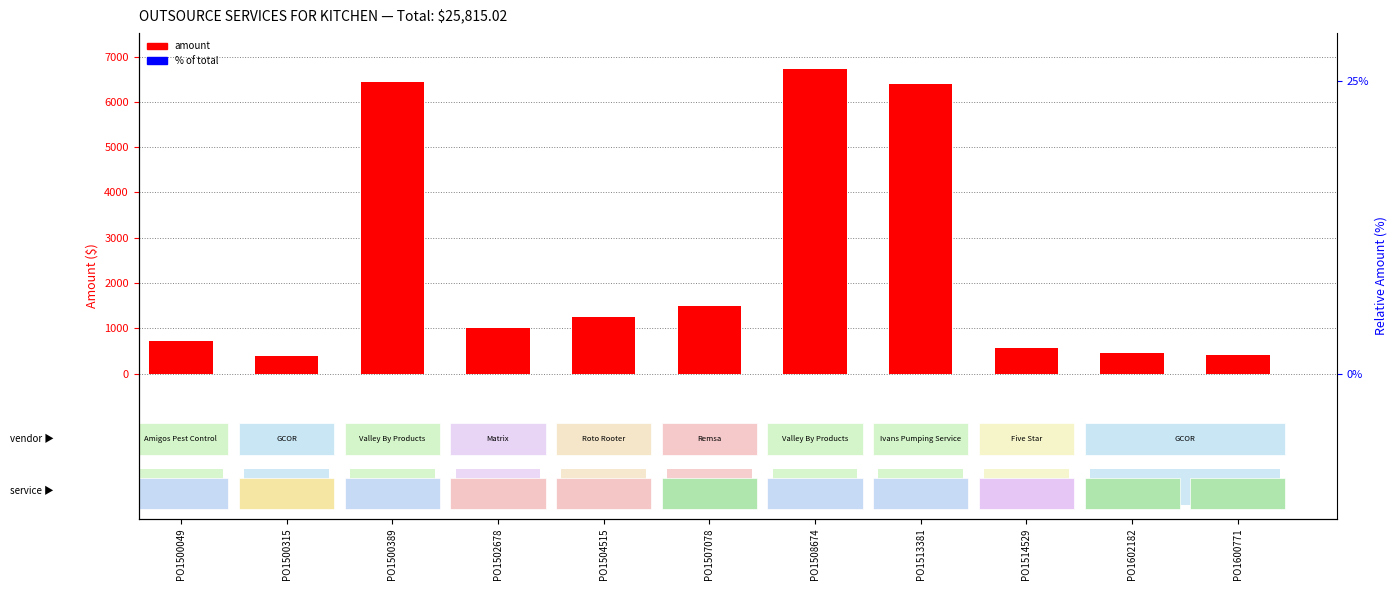

Is it true that the value at PO1500049 is 1189.1?

False